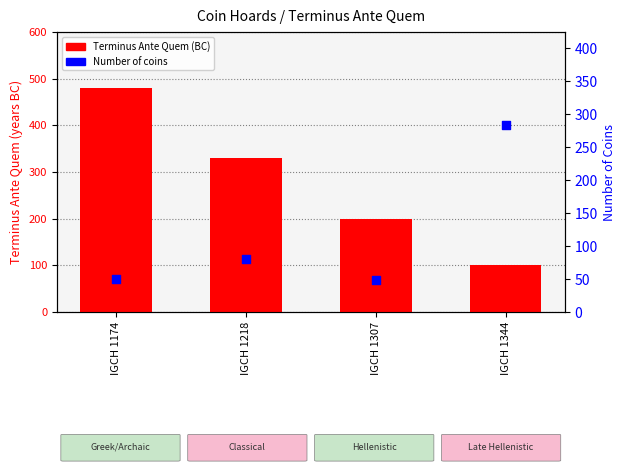

Which series reaches the minimum Y coordinate?

Number of coins